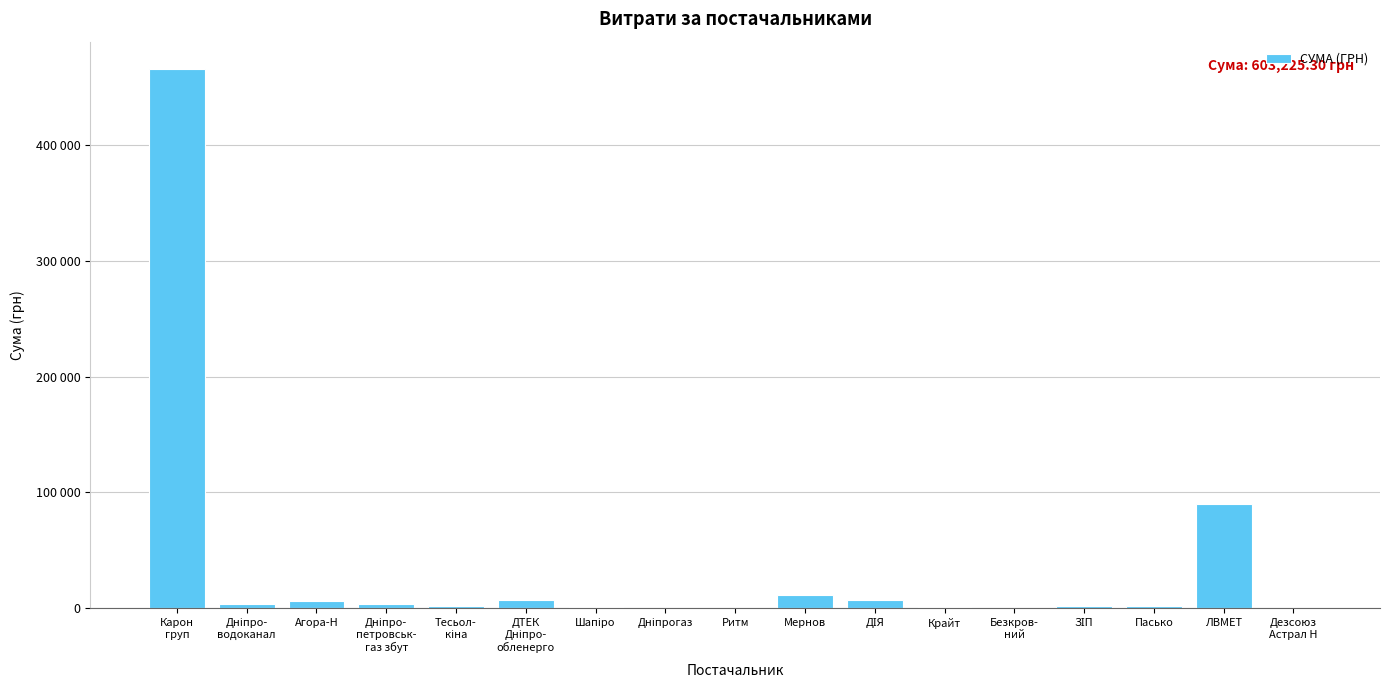

What value does the data have at Пасько?

1873.9